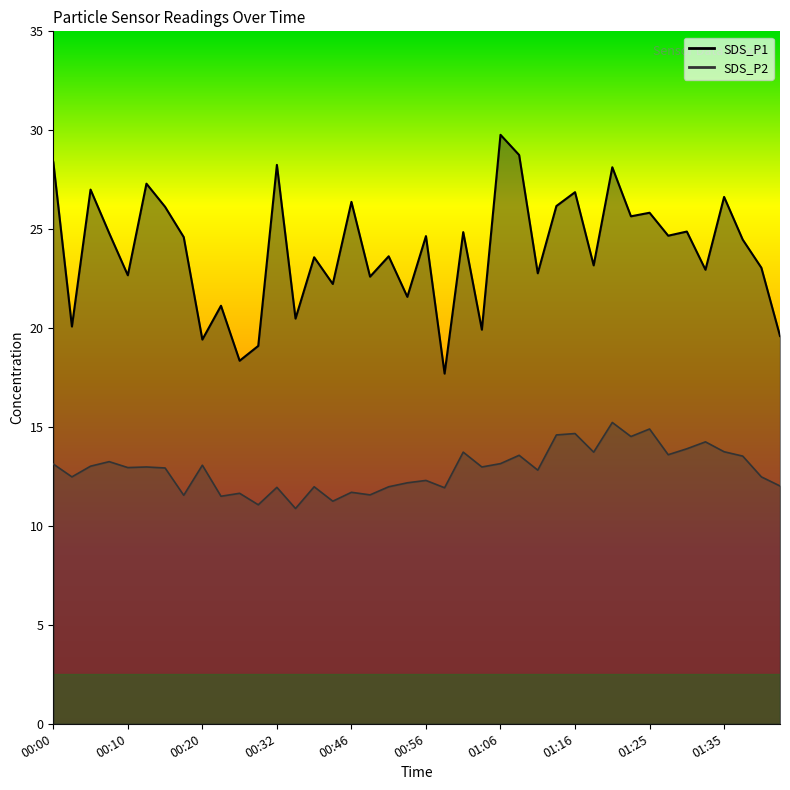

True or false: SDS_P1 and SDS_P2 intersect in this chart.

False